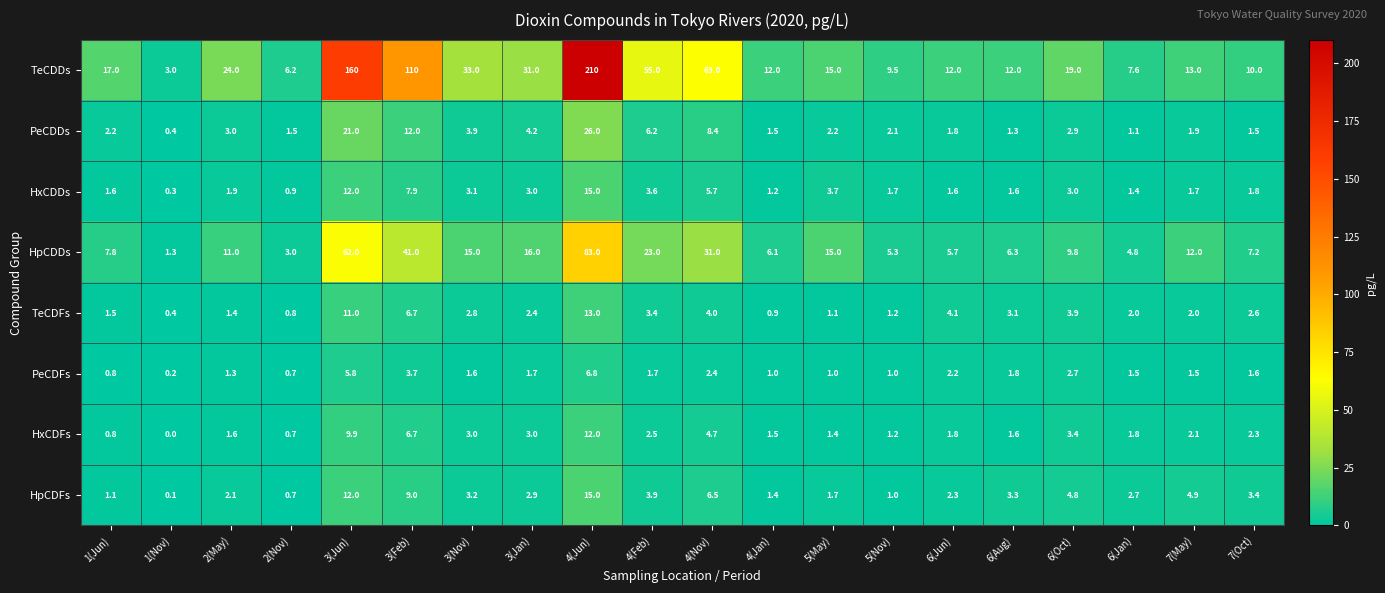

Rank the categories by HpCDFs value from lowest to highest.

1(Nov), 2(Nov), 5(Nov), 1(Jun), 4(Jan), 5(May), 2(May), 6(Jun), 6(Jan), 3(Jan), 3(Nov), 6(Aug), 7(Oct), 4(Feb), 6(Oct), 7(May), 4(Nov), 3(Feb), 3(Jun), 4(Jun)